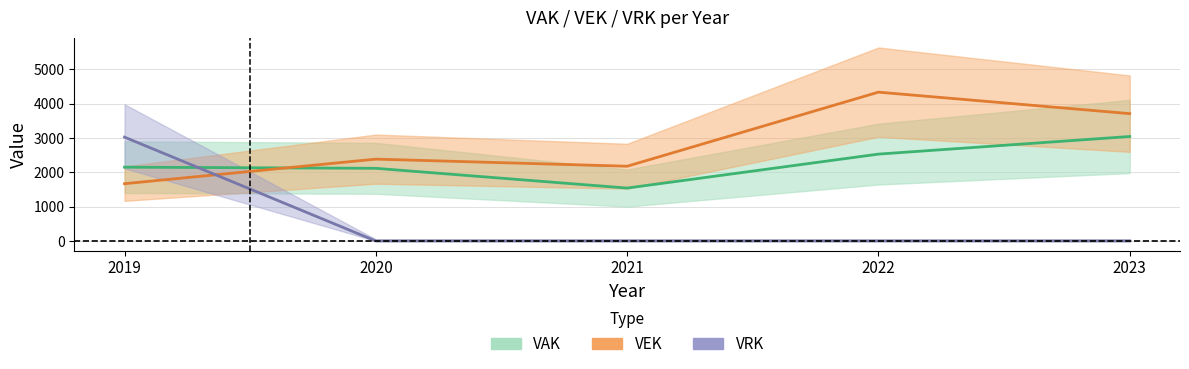

How many categories are shown in the chart?

5